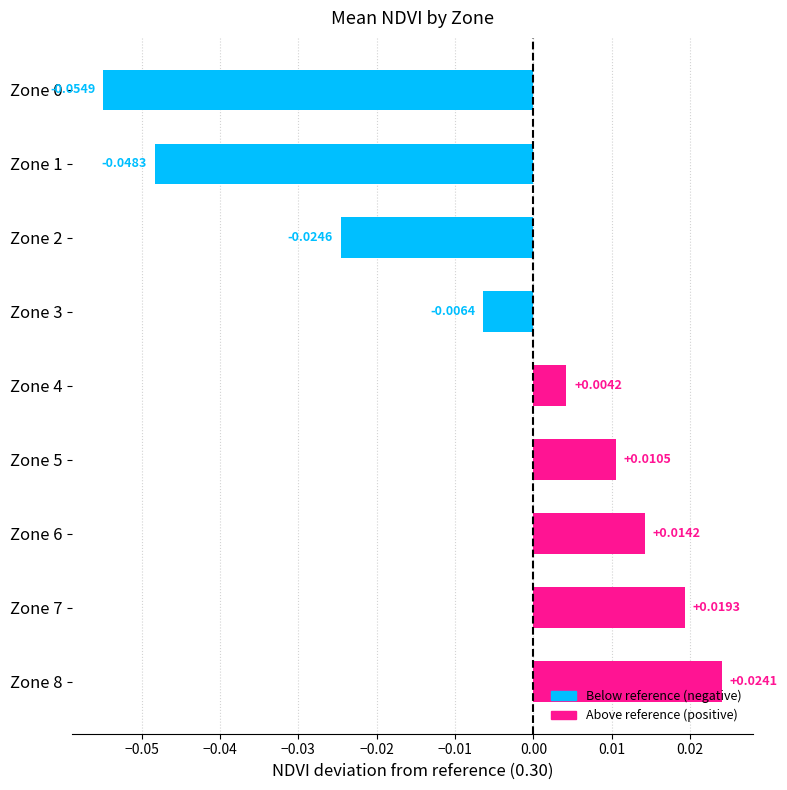

How many categories are shown in the chart?

9